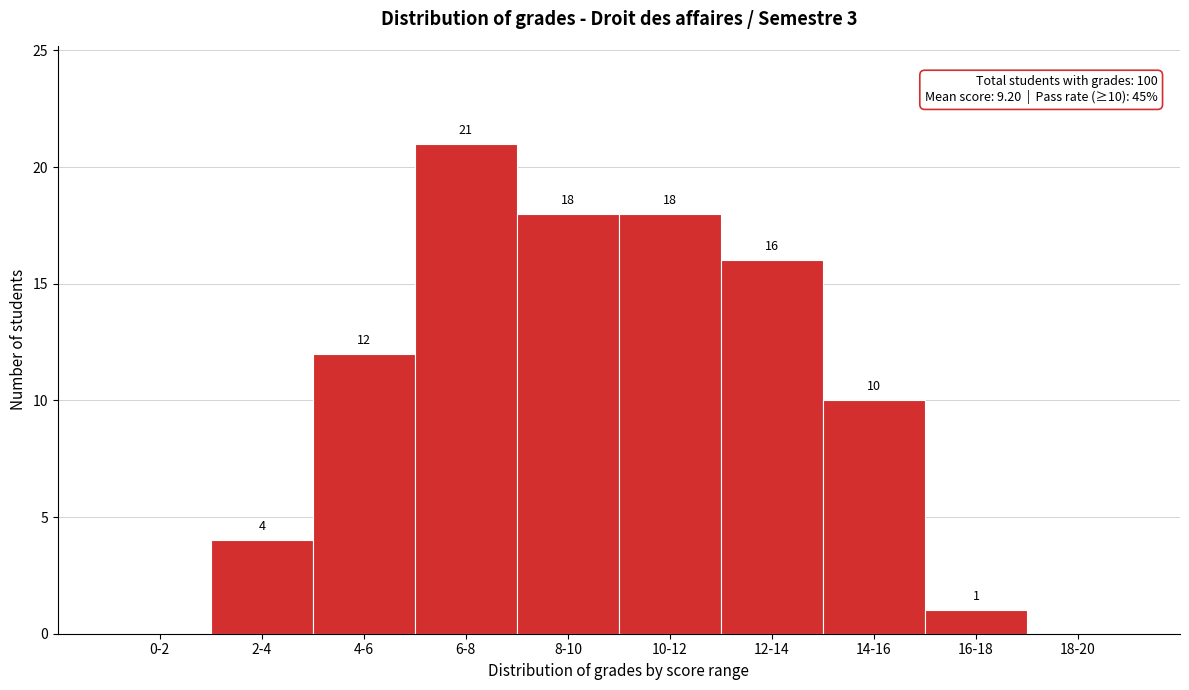

Reading left to right, what are all the values shown in this chart?

0-2=0	2-4=4	4-6=12	6-8=21	8-10=18	10-12=18	12-14=16	14-16=10	16-18=1	18-20=0